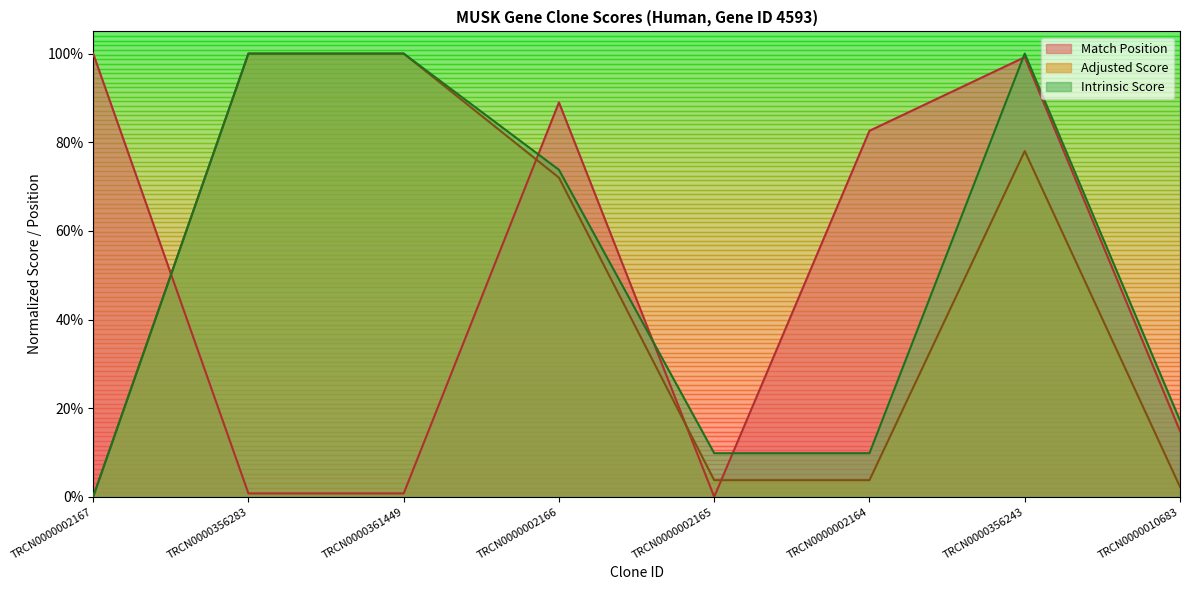

Which series has the widest spread of values?

Match Position